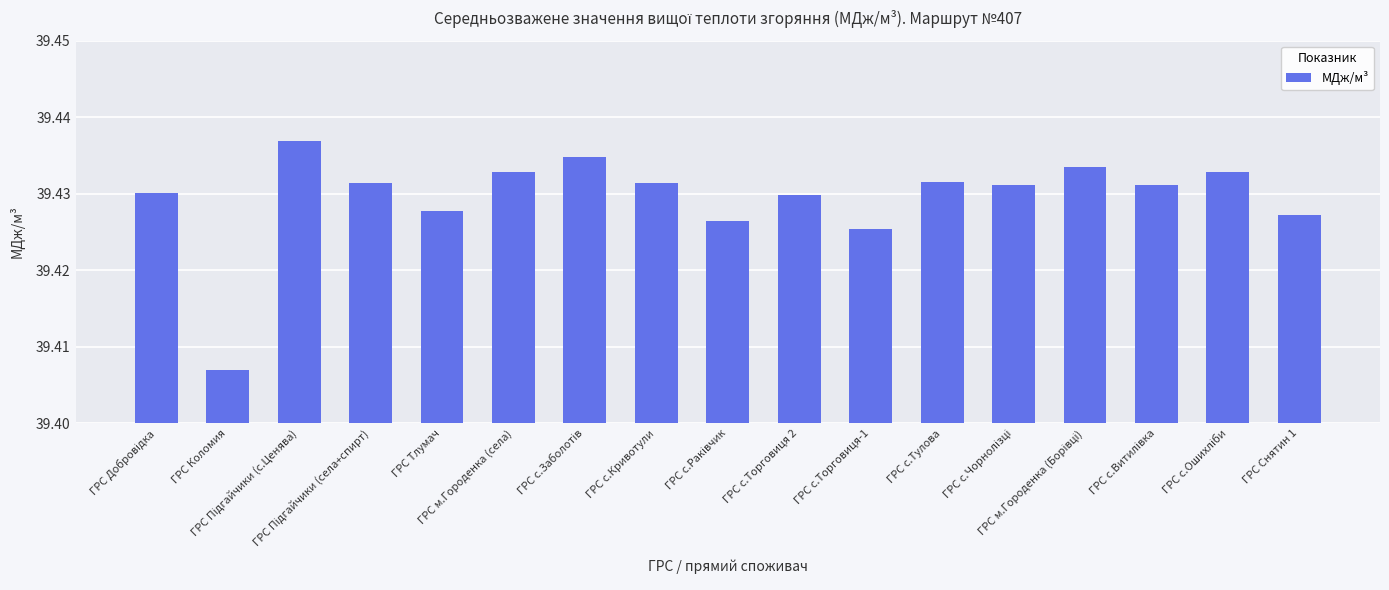

What position from the left is ГРС с.Торговиця 2?

10